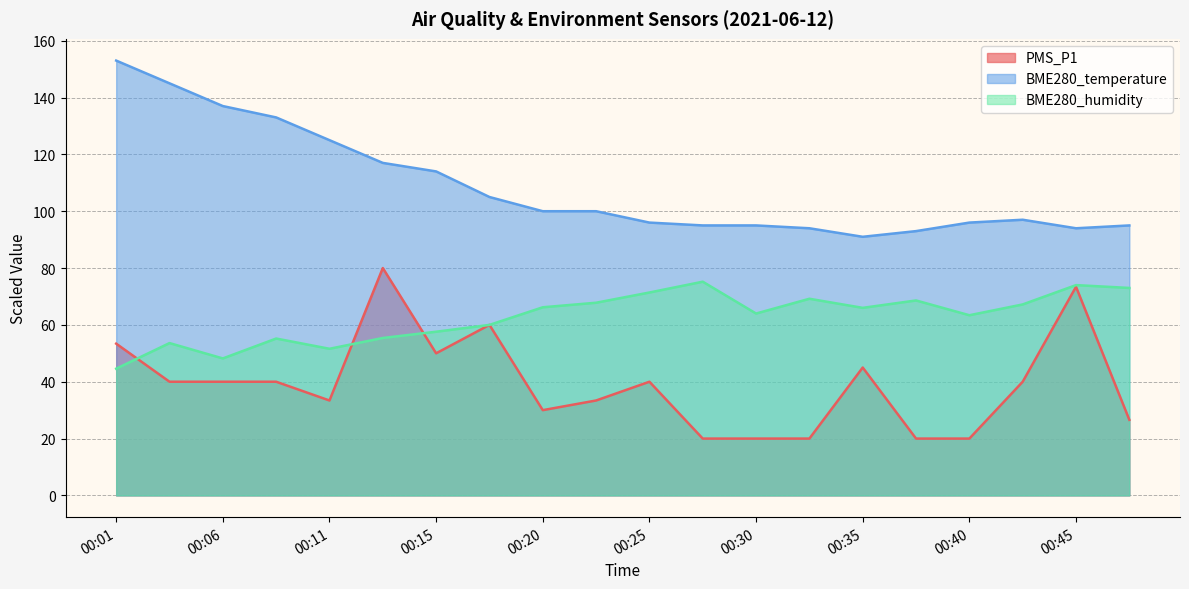

At which category is the sum across all series the highest?

00:13